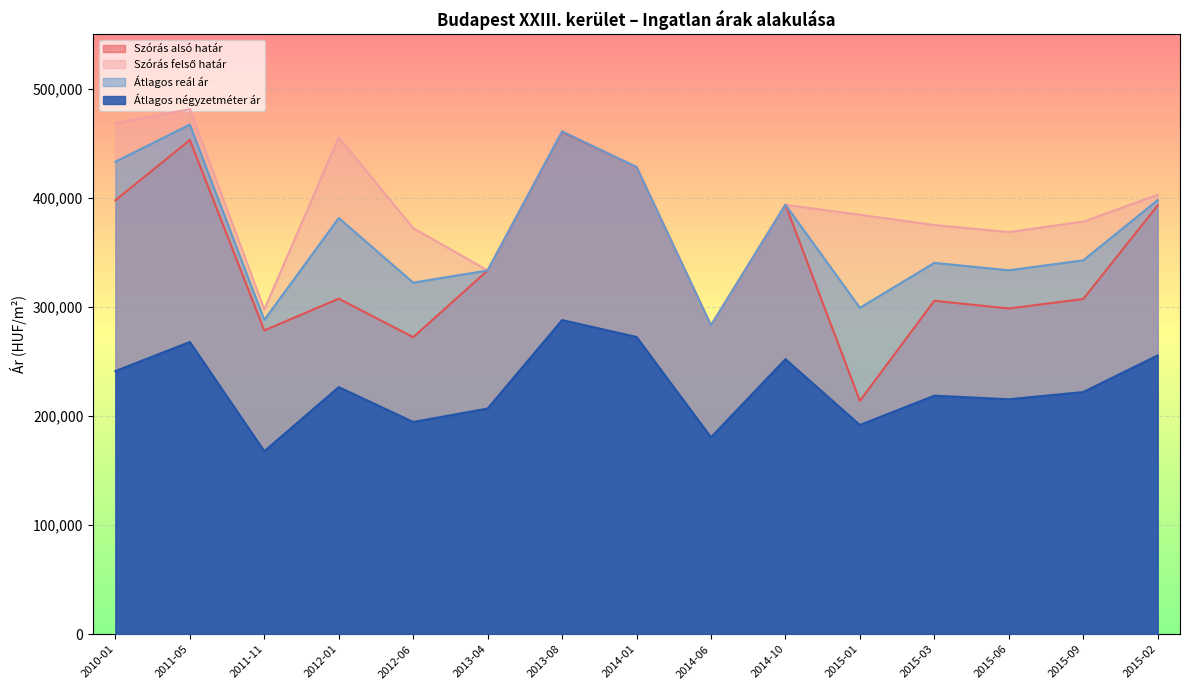

Reading right to left, transcribe all the data shown in this chart.

Szórás alsó határ: 2015-02=393236	2015-09=307388	2015-06=298702	2015-03=305794	2015-01=214031	2014-10=393828	2014-06=283157	2014-01=428443	2013-08=460451	2013-04=333552	2012-06=272393	2012-01=307687	2011-11=278597	2011-05=453188	2010-01=397898
Szórás felső határ: 2015-02=402948	2015-09=378344	2015-06=368762	2015-03=375282	2015-01=384647	2014-10=393828	2014-06=283157	2014-01=428443	2013-08=461567	2013-04=333552	2012-06=372435	2012-01=455599	2011-11=297755	2011-05=481472	2010-01=468660
Átlagos reál ár: 2015-02=398092	2015-09=342866	2015-06=333732	2015-03=340538	2015-01=299339	2014-10=393828	2014-06=283157	2014-01=428443	2013-08=461009	2013-04=333552	2012-06=322414	2012-01=381643	2011-11=288176	2011-05=467330	2010-01=433279
Átlagos négyzetméter ár: 2015-02=255656	2015-09=222062	2015-06=215449	2015-03=218749	2015-01=191900	2014-10=252222	2014-06=180571	2014-01=272602	2013-08=288066	2013-04=206923	2012-06=194629	2012-01=226583	2011-11=167806	2011-05=268000	2010-01=241306